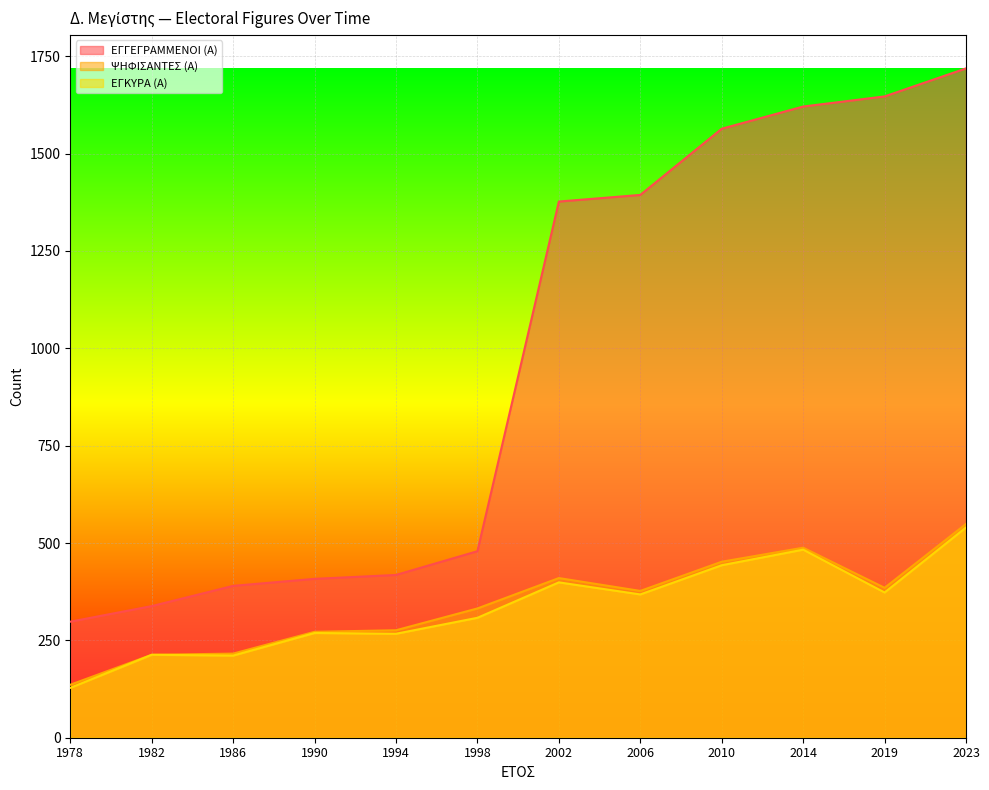

What is the highest value of the ΨΗΦΙΣΑΝΤΕΣ (Α) series?

549